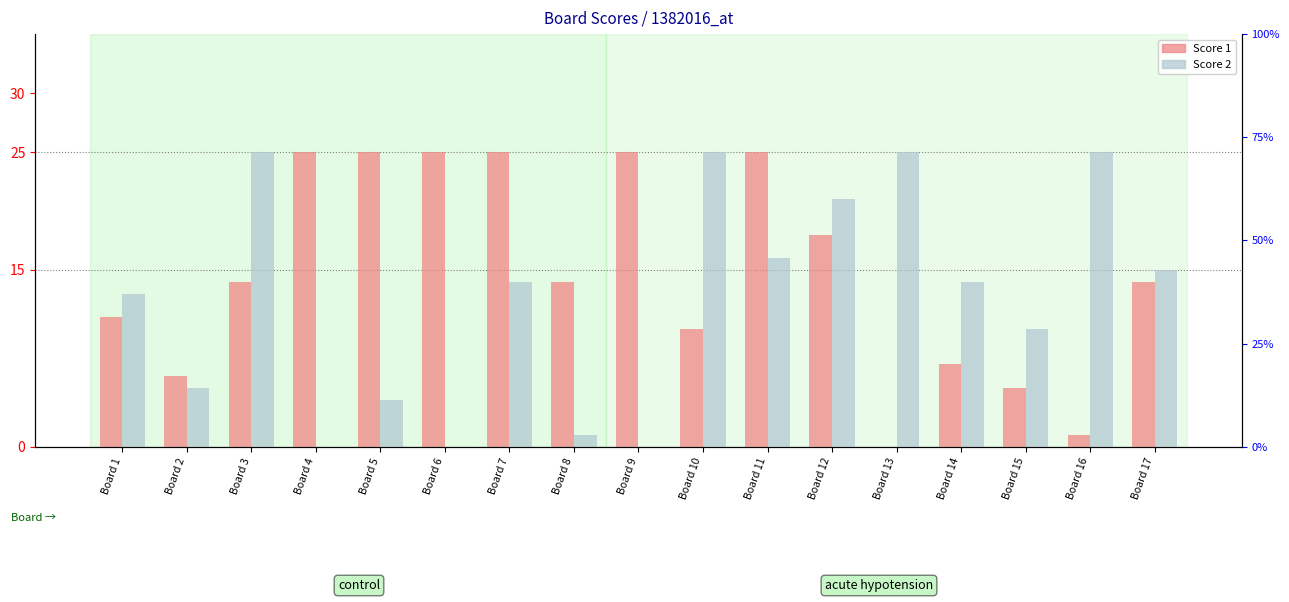

Which label corresponds to the smallest value in the chart?

Board 13